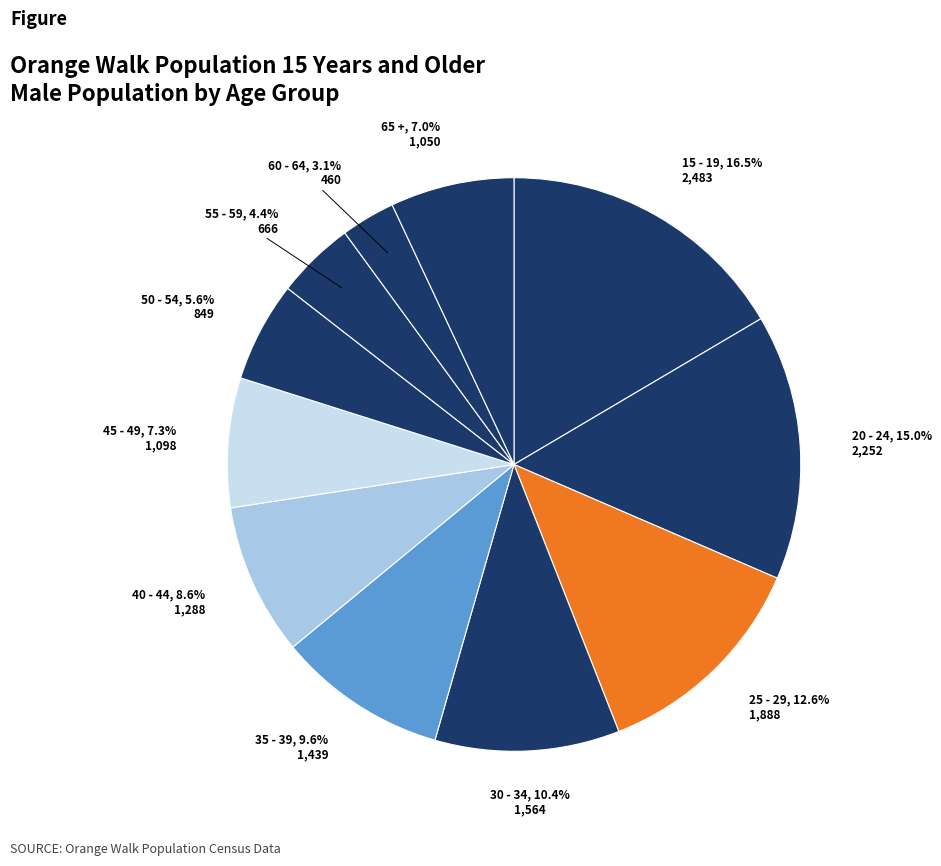

Is there a majority slice in this chart?

No